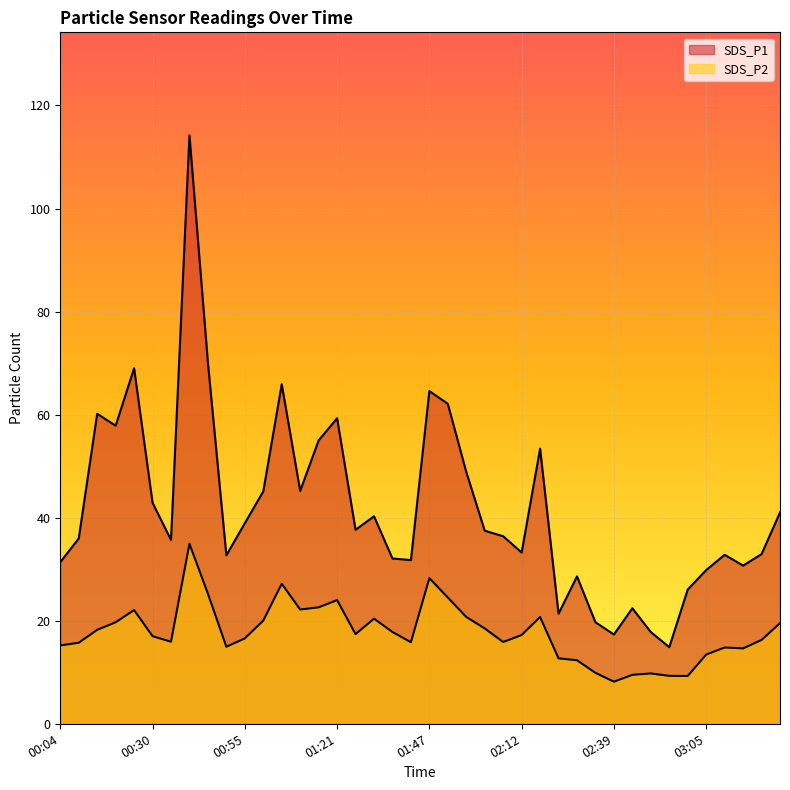

How many lines are shown in the chart?

2